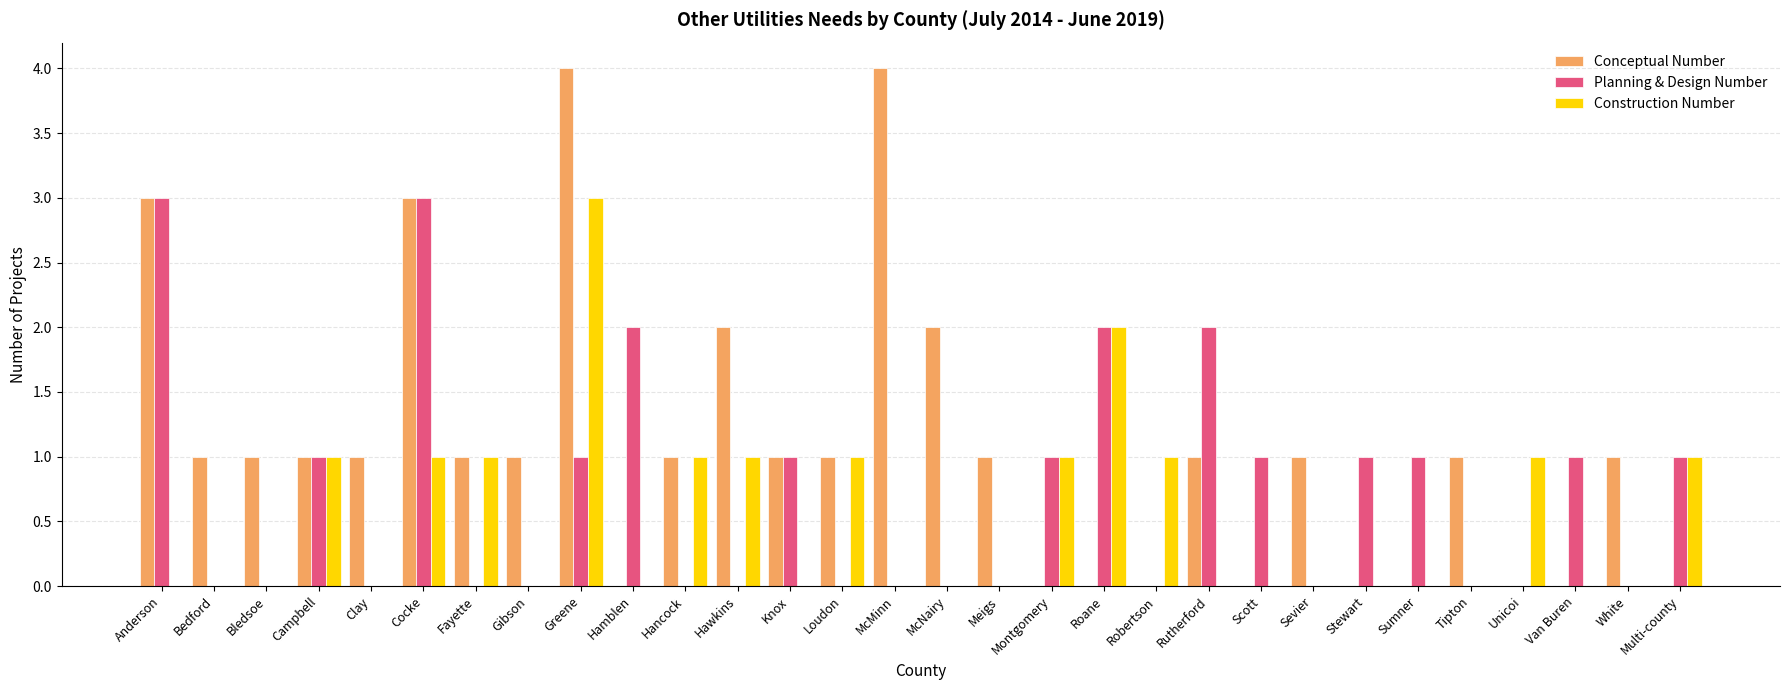

Count the Construction Number values in the range 0 to 1.

28